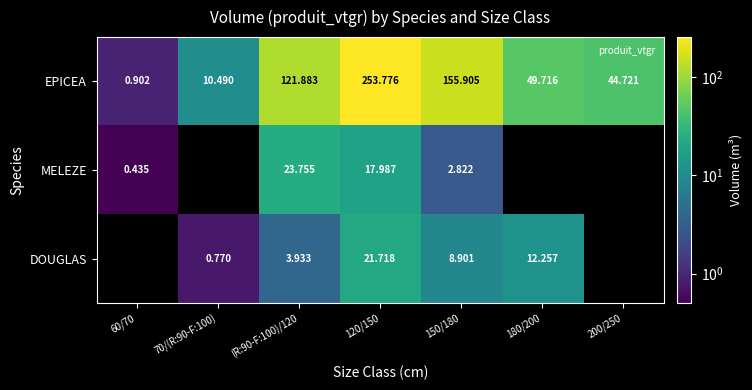

What is the highest value of the EPICEA series?

253.8